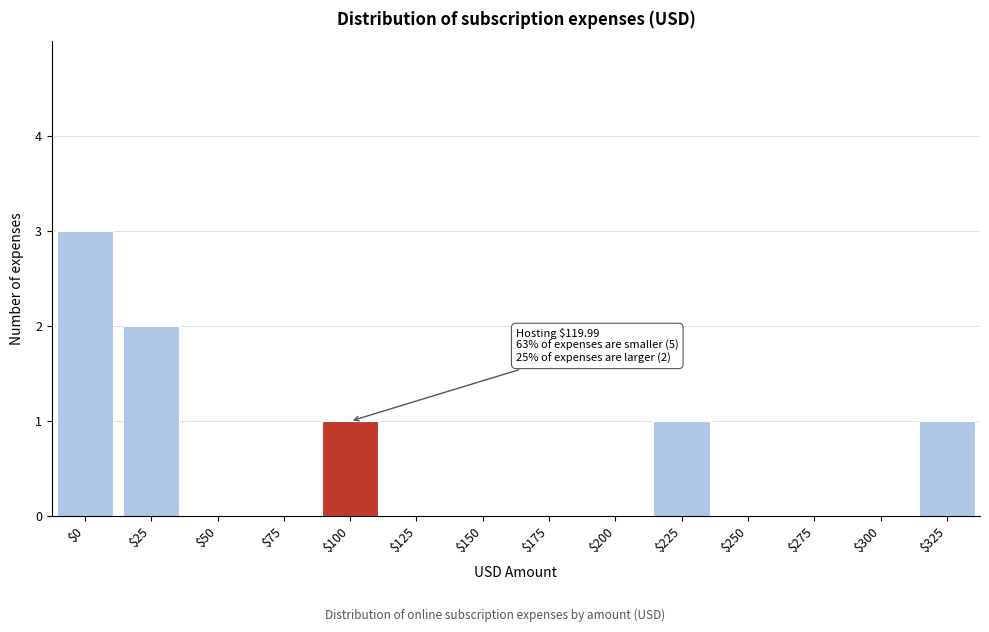

What is the sum of all values?

8